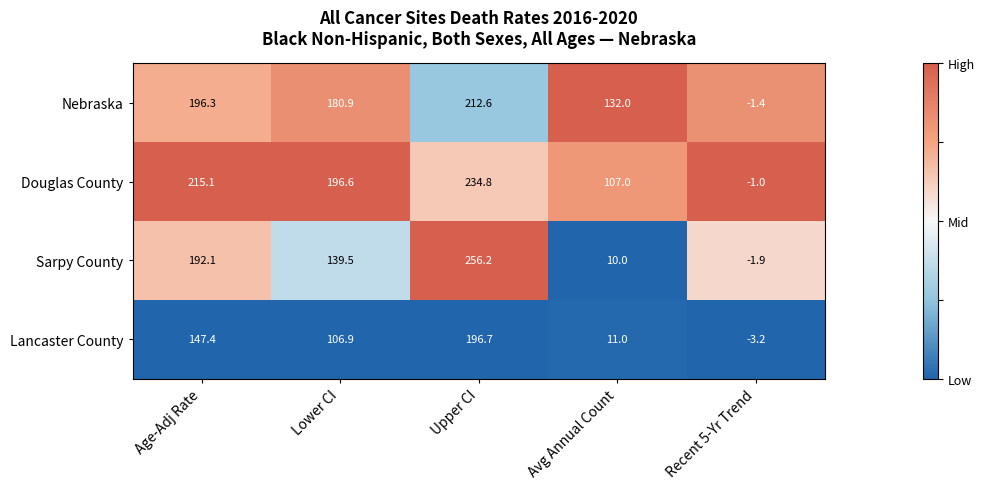

True or false: Lancaster County has a value of 196.7 at Upper CI.

True